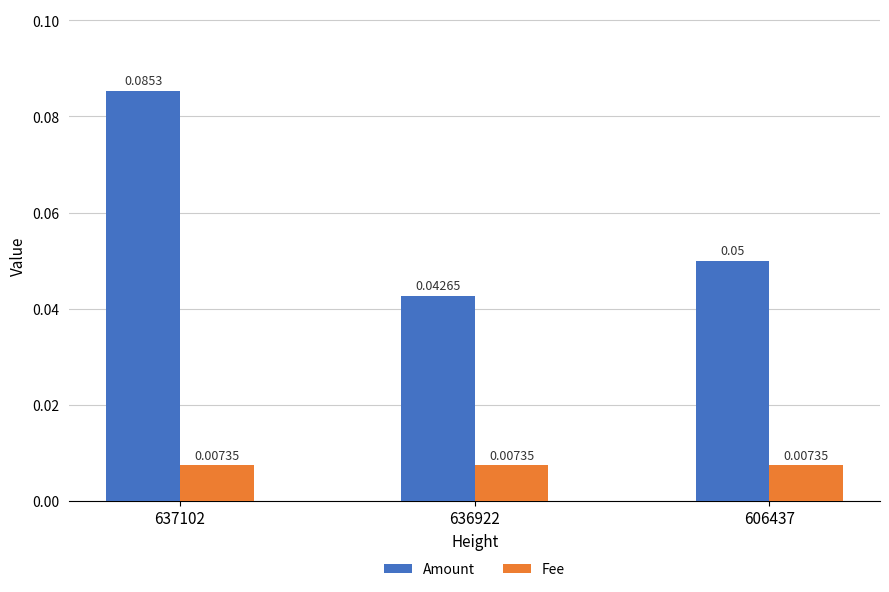

Which series has the largest total across all categories?

Amount